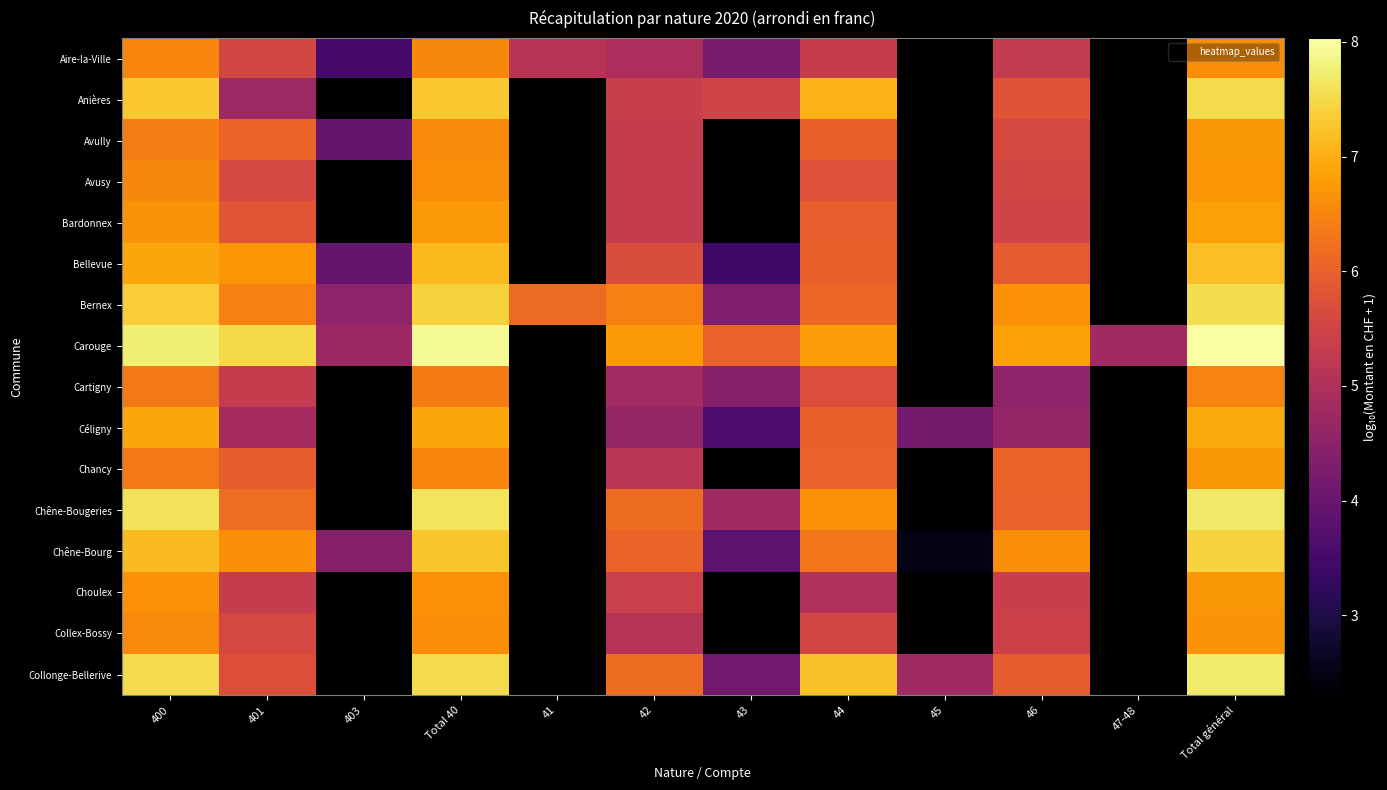

Is the value of Céligny at 47-48 greater than the value of Chancy at Total 40?

No